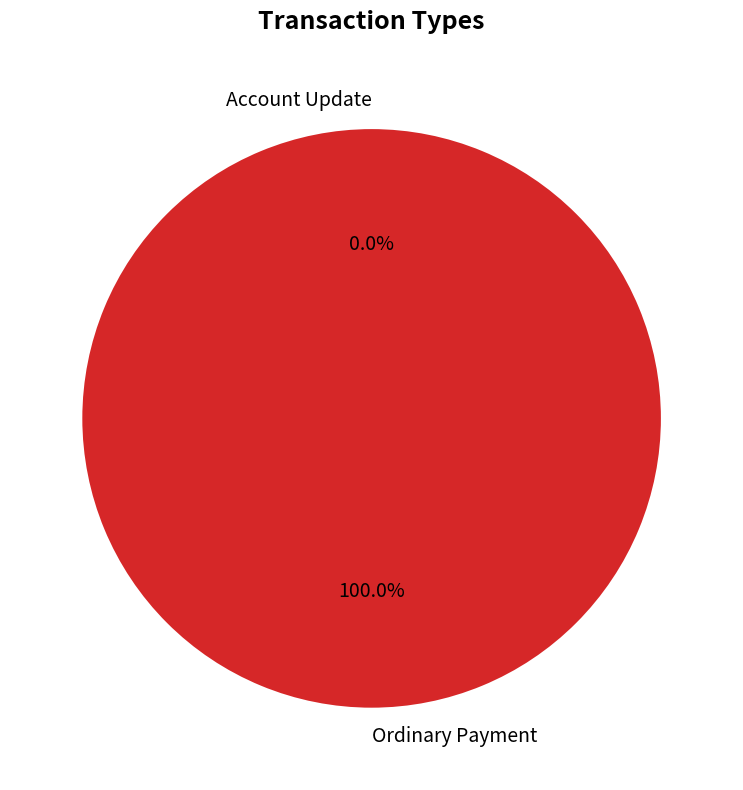

How many segments does this pie chart have?

2